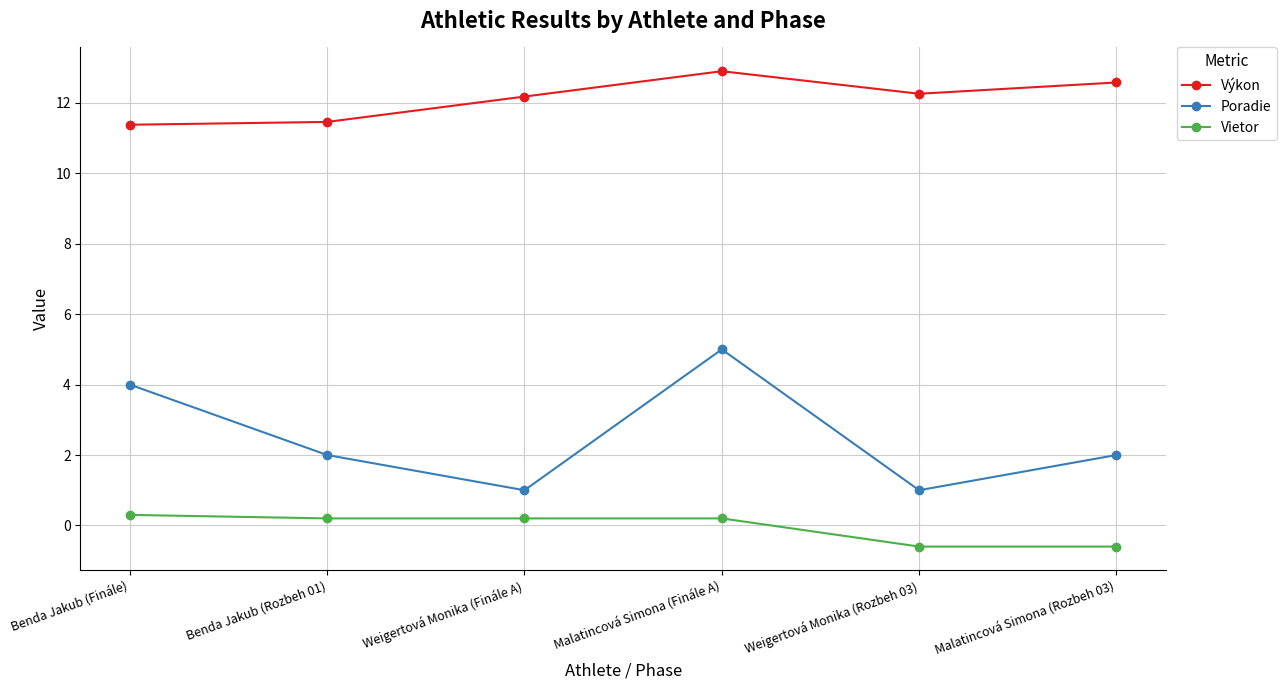

What position from the right is Benda Jakub (Finále)?

6